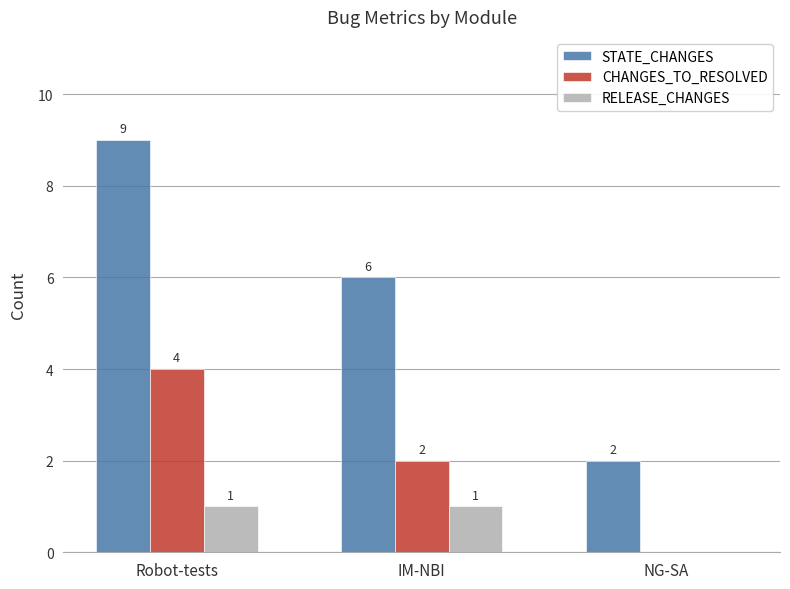

True or false: CHANGES_TO_RESOLVED has a value of 4 at Robot-tests.

True